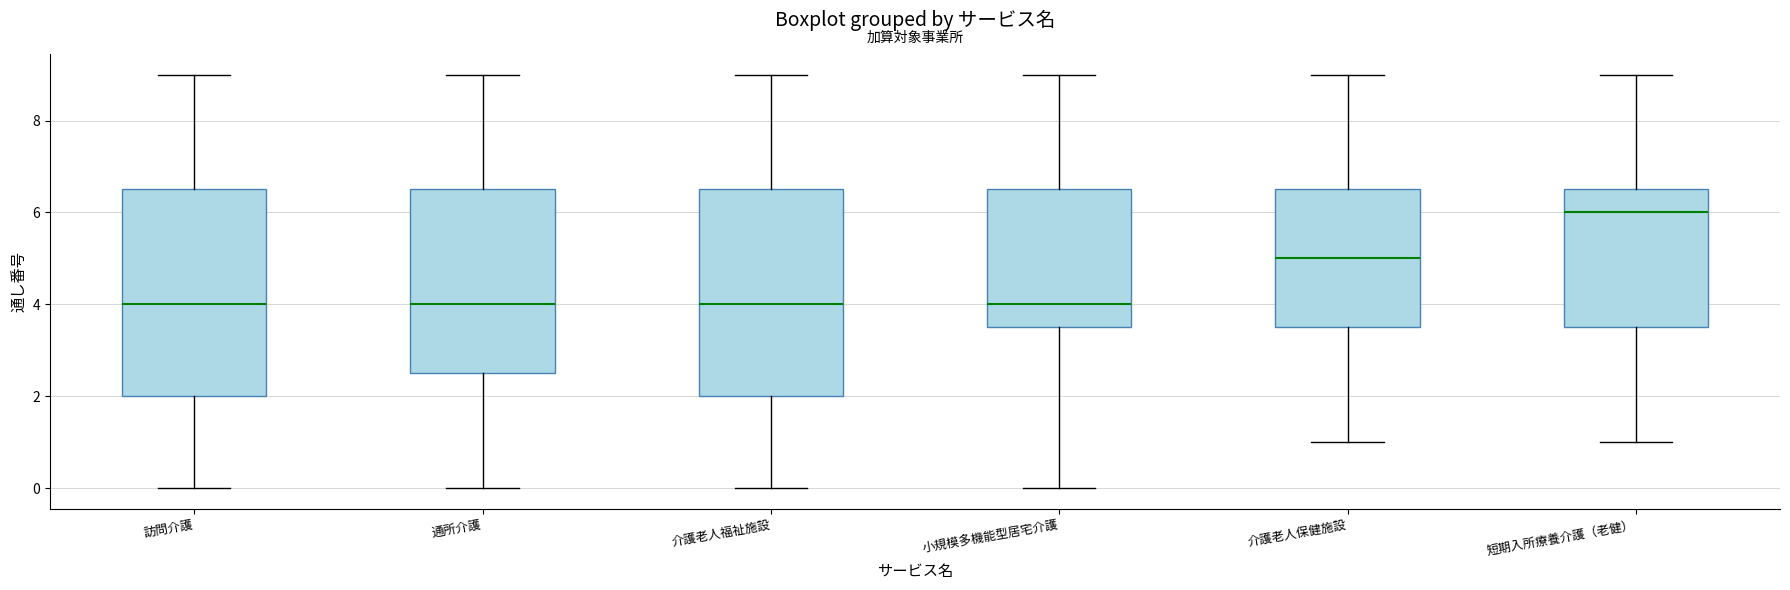

Which box has the highest median line?

短期入所療養介護（老健）